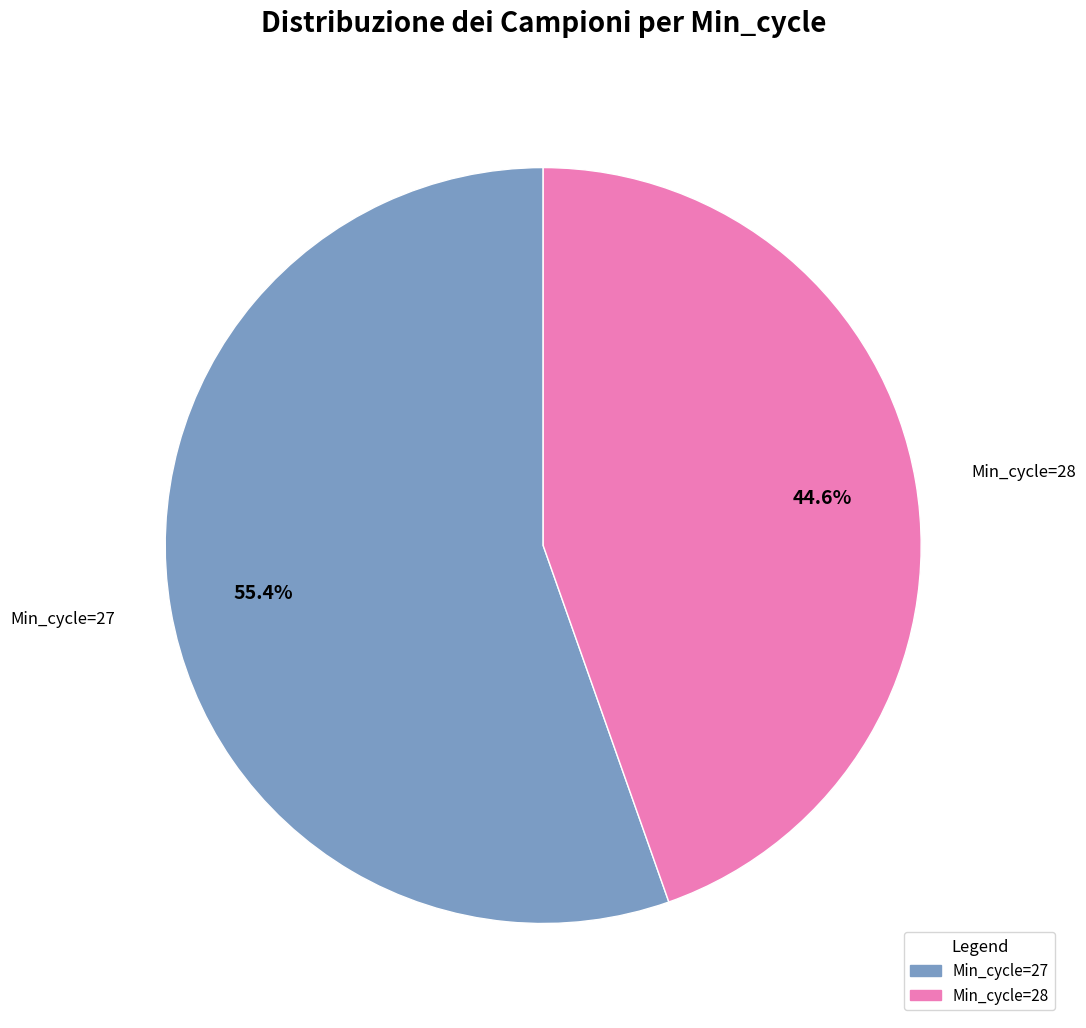

Count the number of slices in the pie.

2